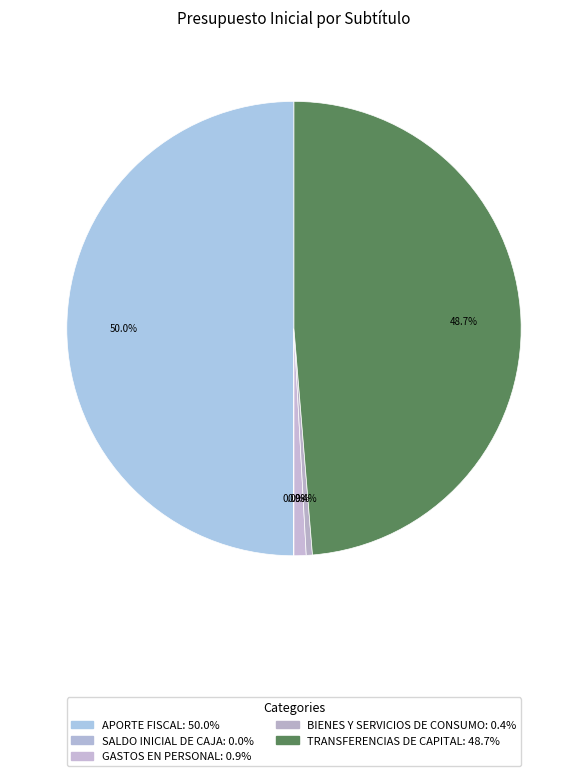

How many slices are in this pie chart?

5